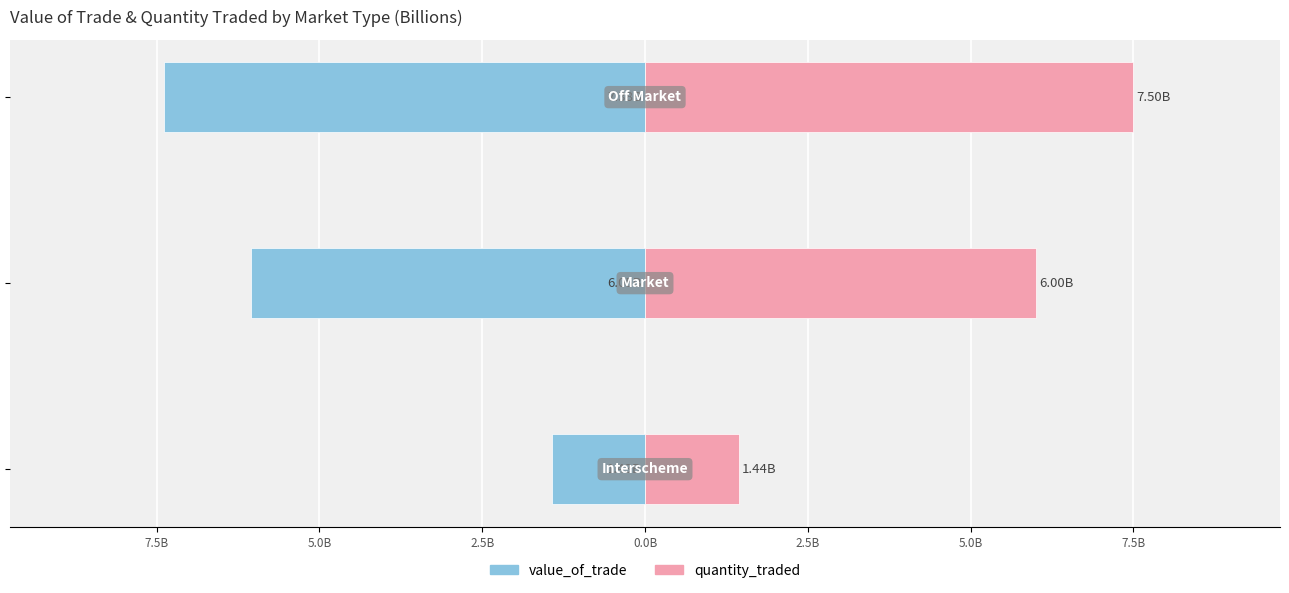

Which has a higher value, 5.0B or 10.0B?

10.0B